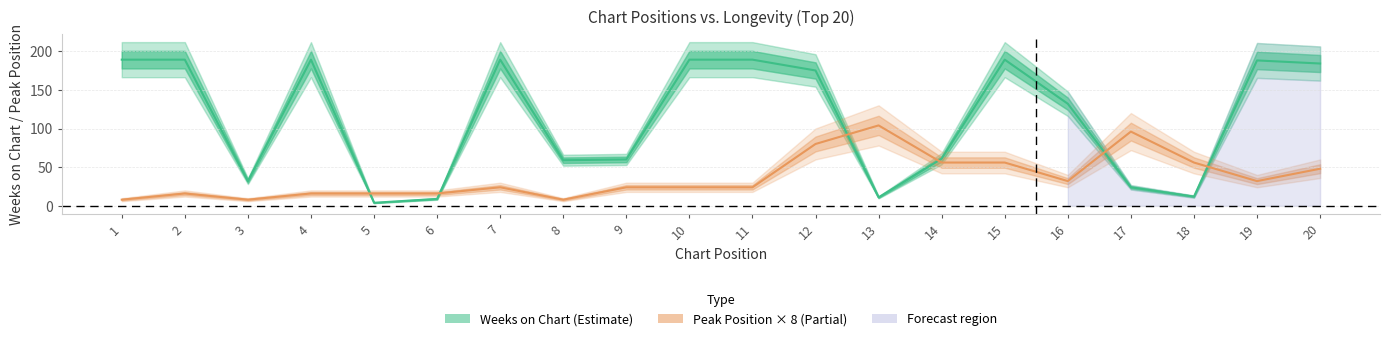

Between 9 and 7, which is larger?

7